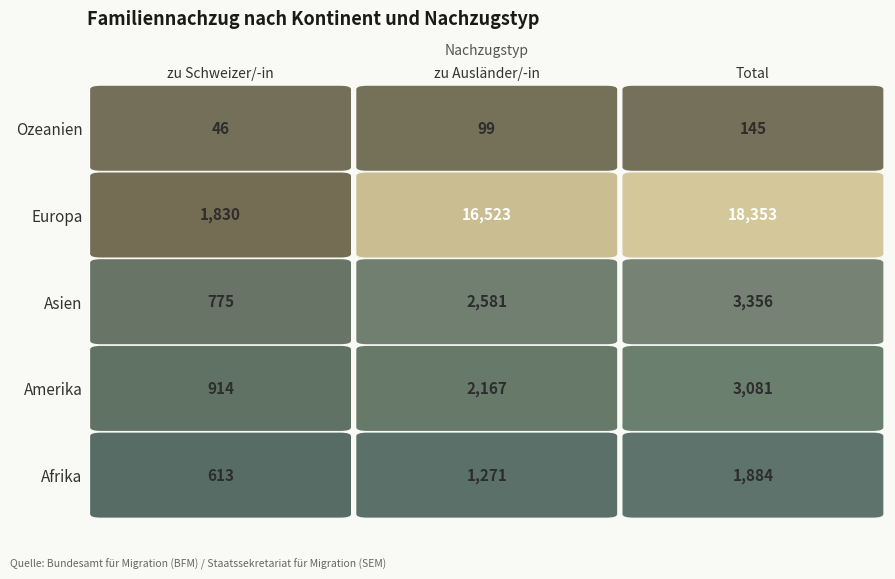

Is it true that Asien equals 1058 at 0?

False